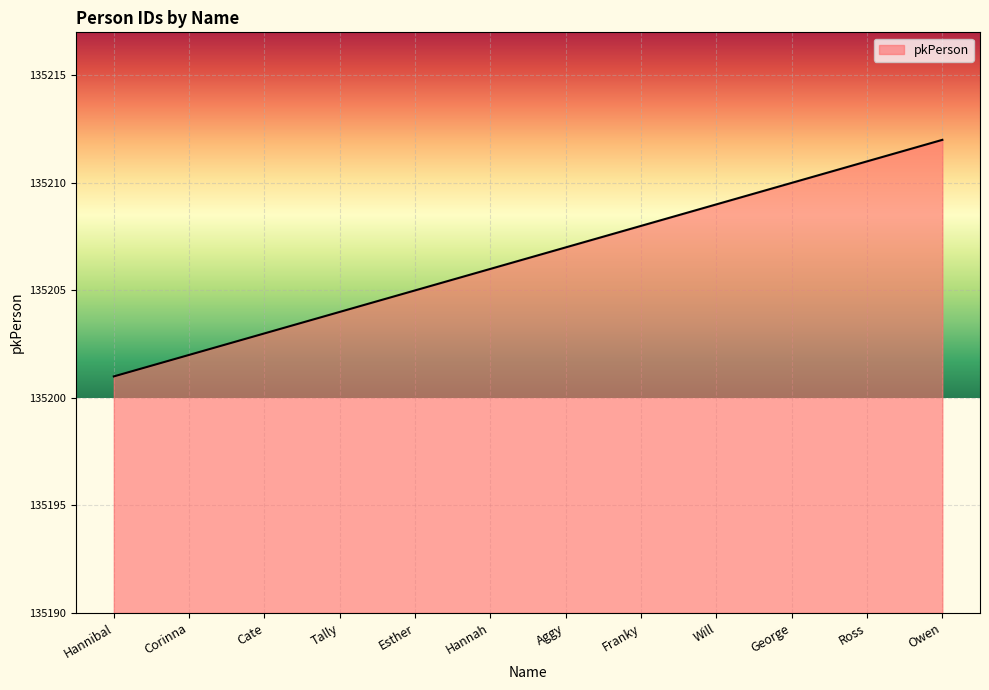

Rank the categories by value from highest to lowest.

Owen, Ross, George, Will, Franky, Aggy, Hannah, Esther, Tally, Cate, Corinna, Hannibal